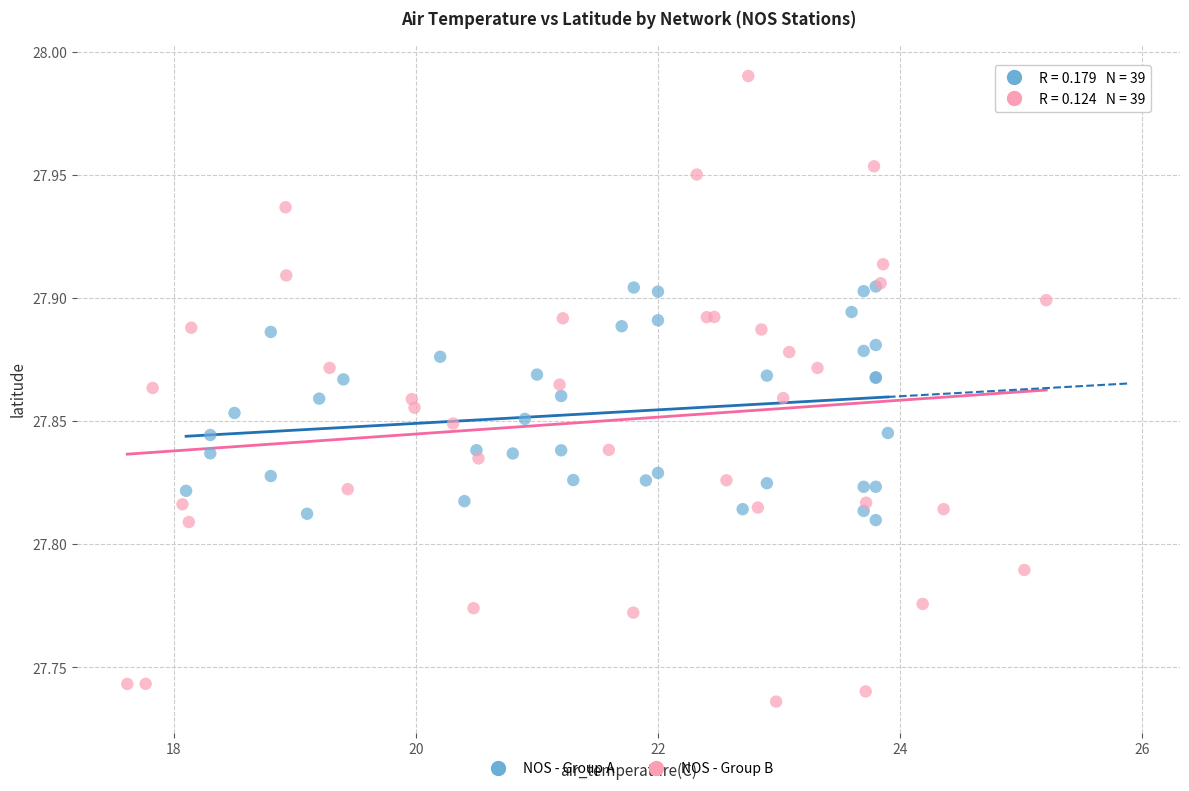

What are all the series names shown in the legend?

NOS - Group A, NOS - Group B